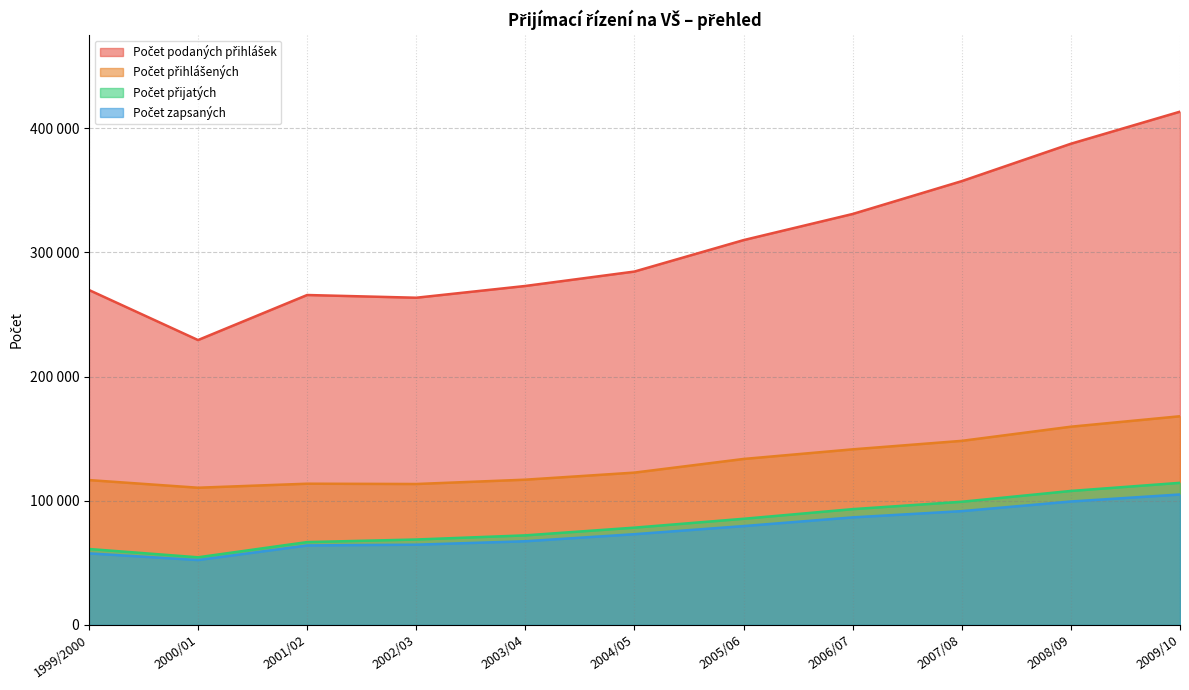

Read the Počet přihlášených value at 2005/06, to the nearest 50.

133650